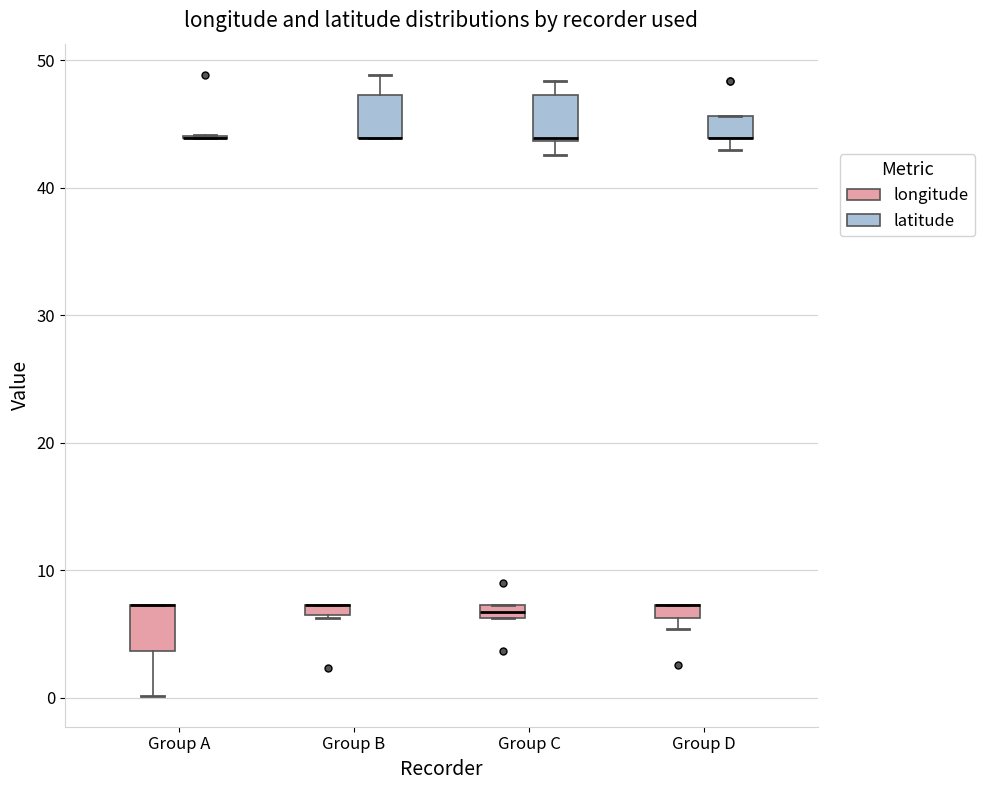

Where is the lower edge of the box for Group C (longitude) on the y-axis? The values are not printed on the chart, so give them approximately, as read against the axis.

6